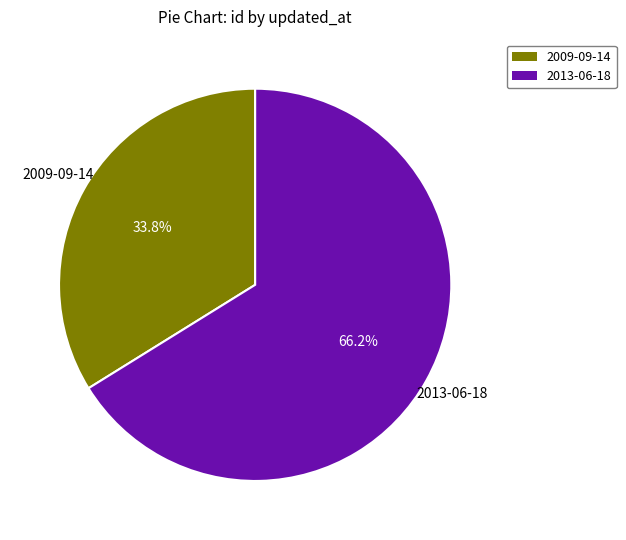

To the nearest percent, what is the average slice percentage?

50%